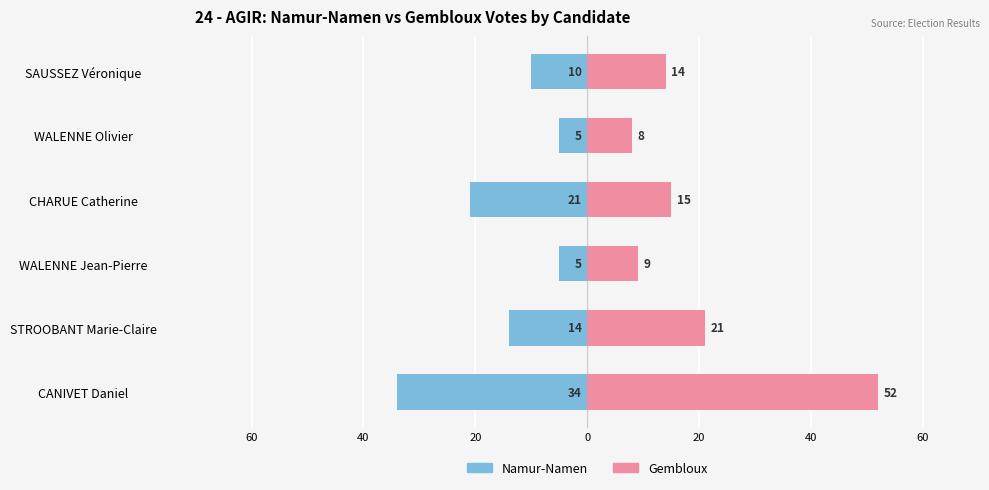

Which series has the largest total across all categories?

Gembloux